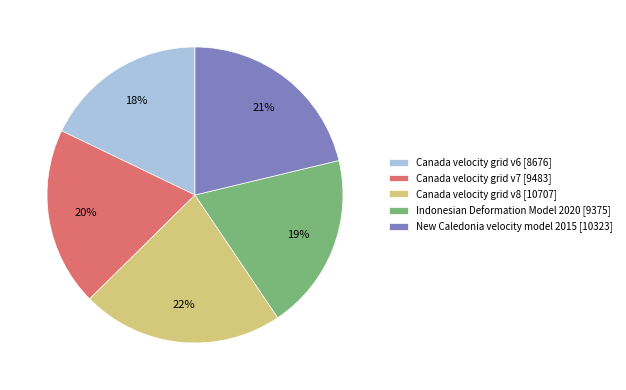

Is there any slice that represents more than half of the pie?

No